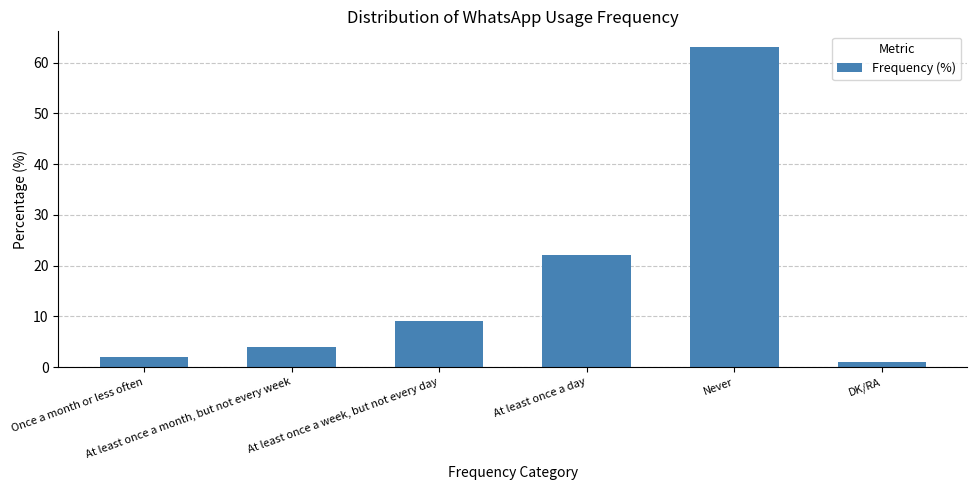

Reading left to right, extract all data points from this chart.

Once a month or less often=2	At least once a month, but not every week=4	At least once a week, but not every day=9	At least once a day=22	Never=63	DK/RA=1